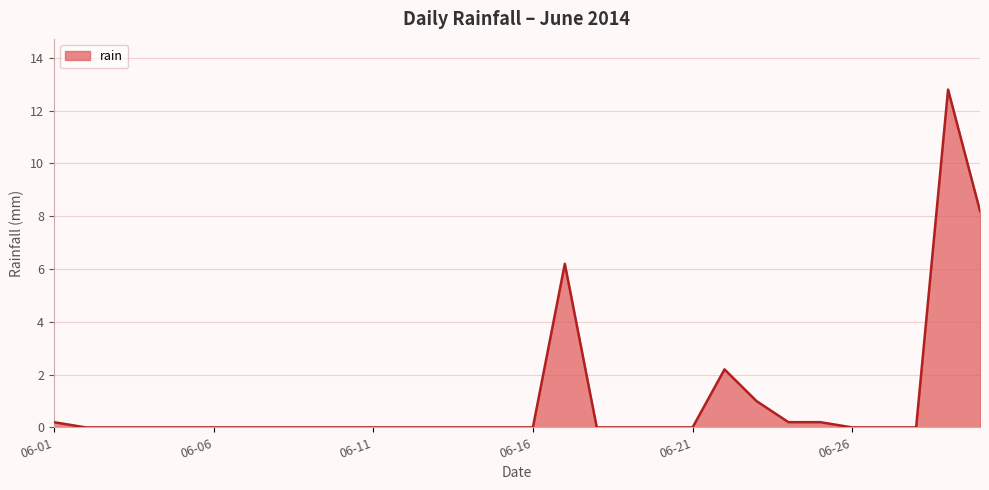

How many categories are shown in the chart?

30